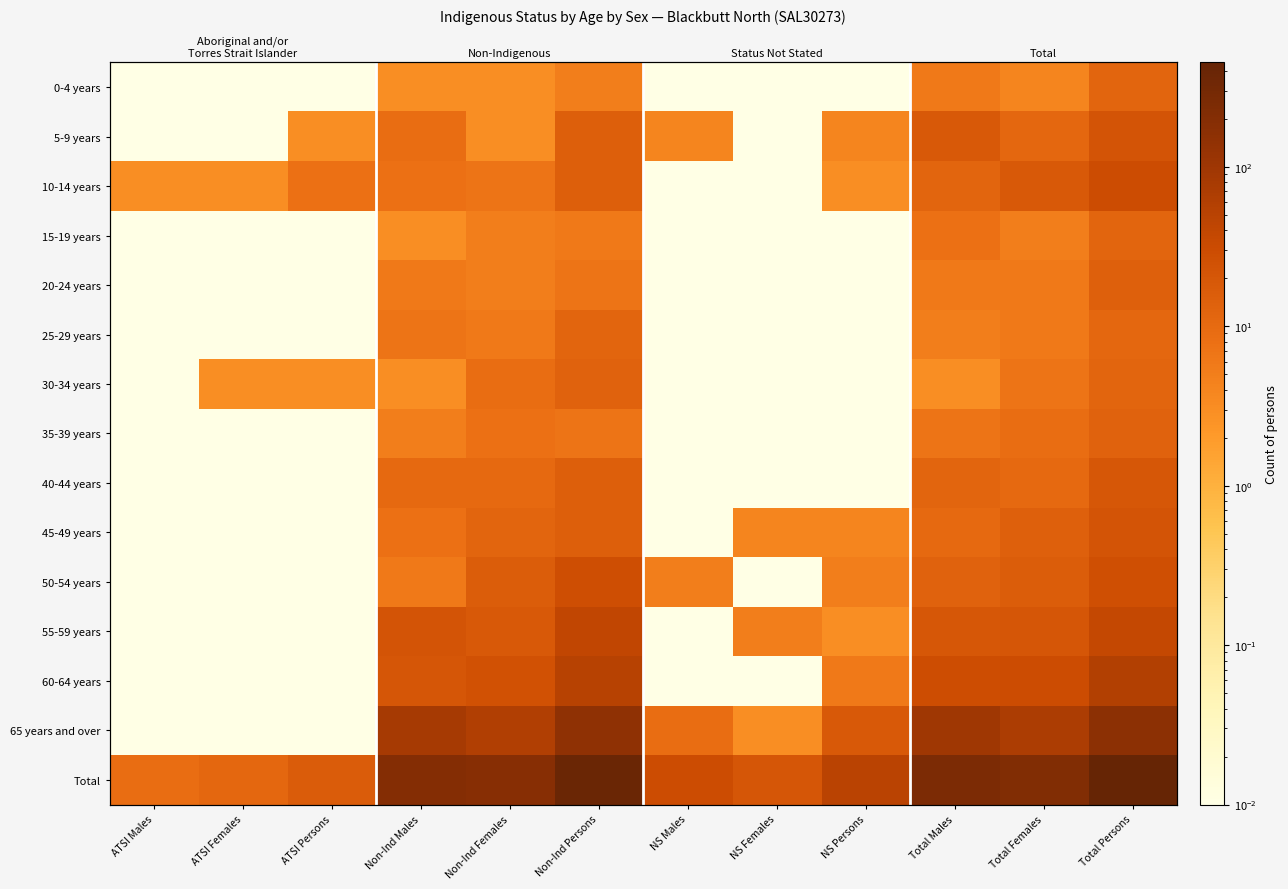

What is the total value across all series at Non-Ind Females?

376.0